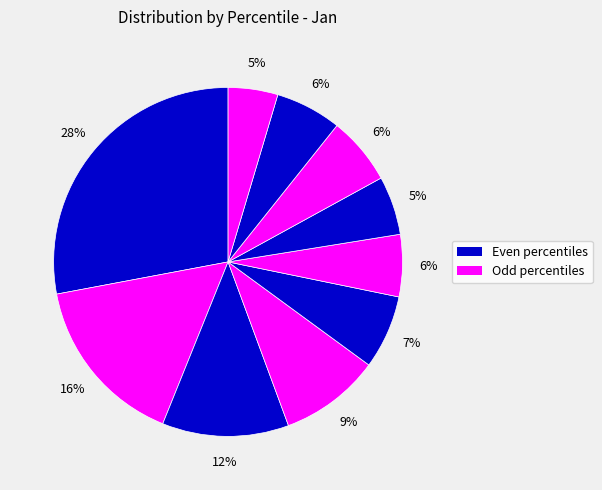

How many slices are in this pie chart?

10